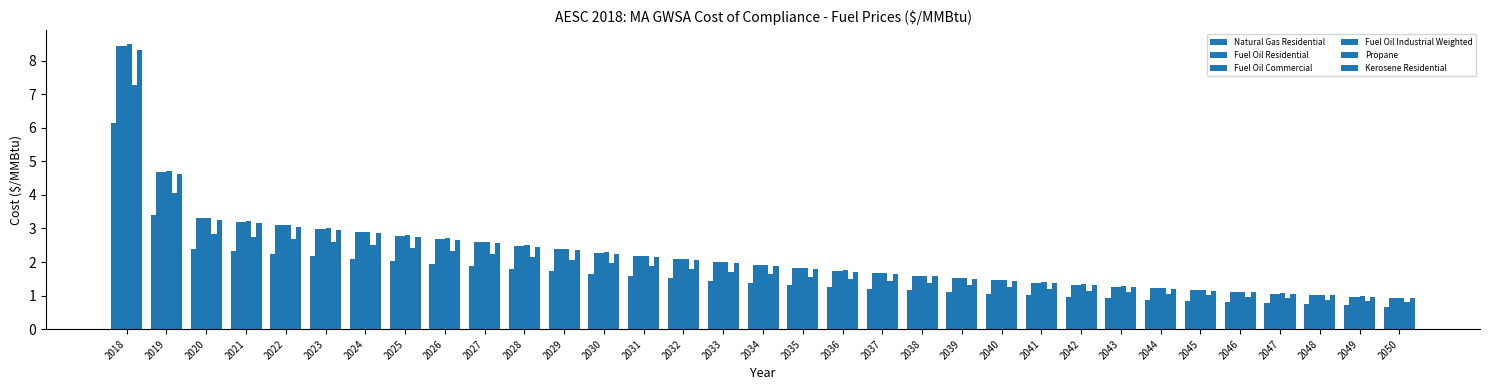

Where does the Propane series first go above 1?

2018